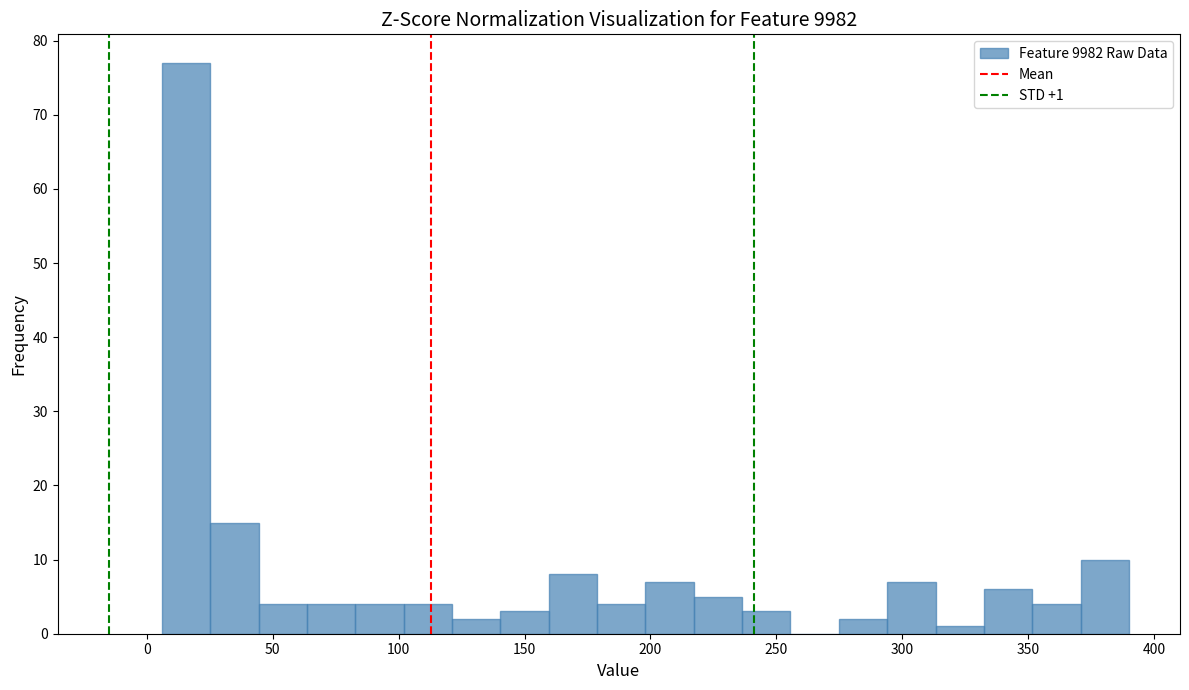

Read against the x-axis, roughly where is the centre of the tallest bar?

15